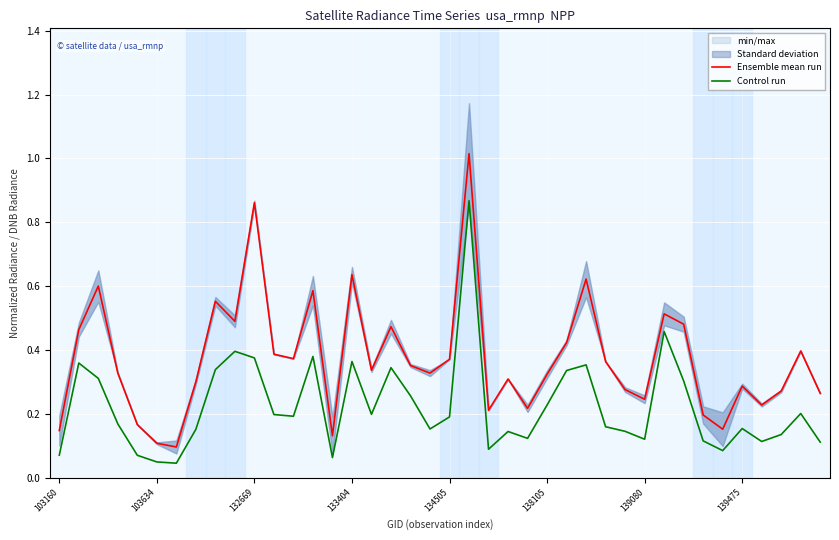

Read the Ensemble mean run value at 23.

0.3